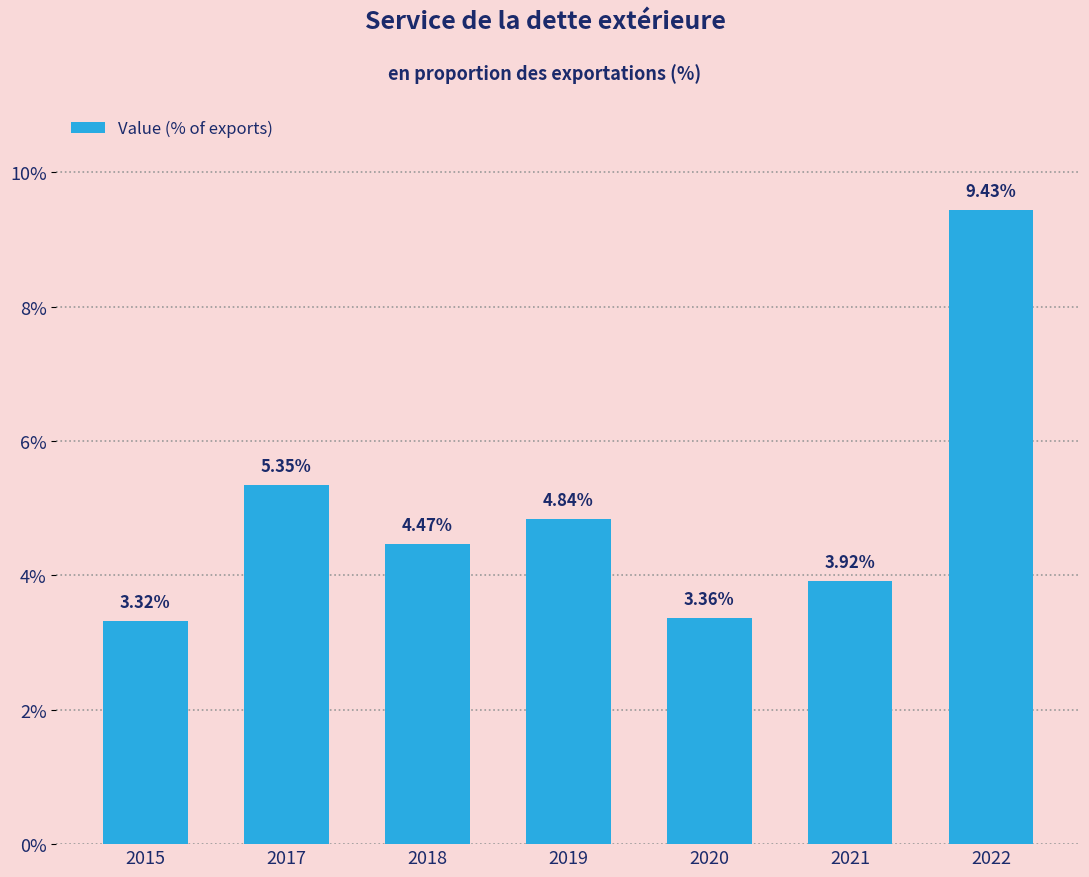

What is the difference between the values at 2019 and 2020?

1.5